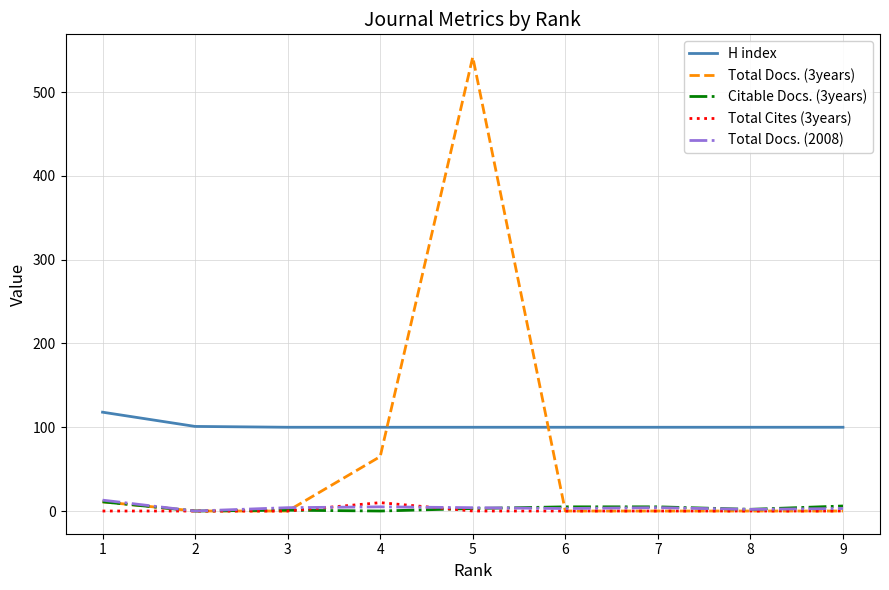

At how many categories does at least one series exceed 211?

1